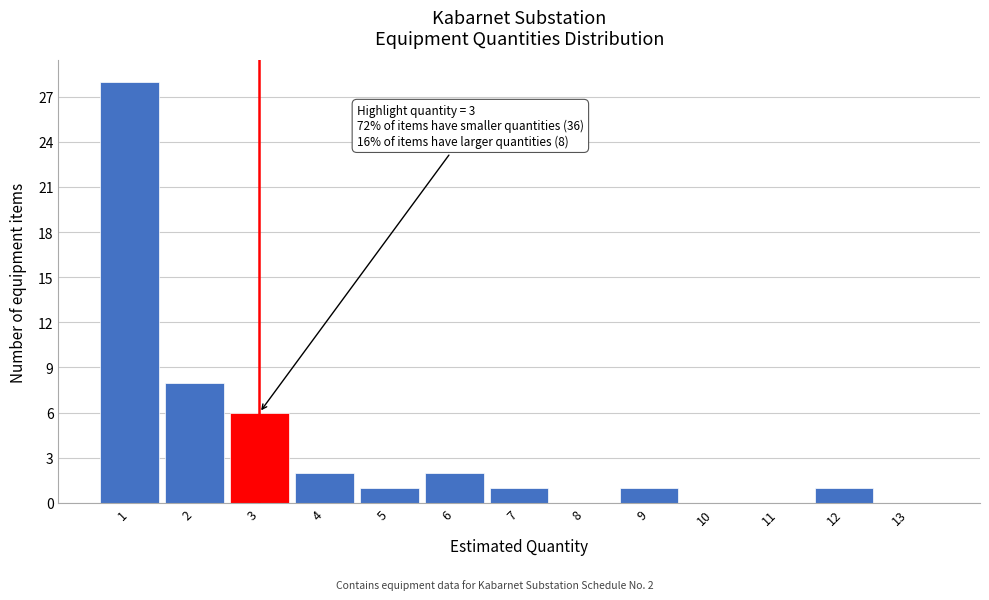

Over which range of the x-axis is the bar tallest?

0.5 to 1.5